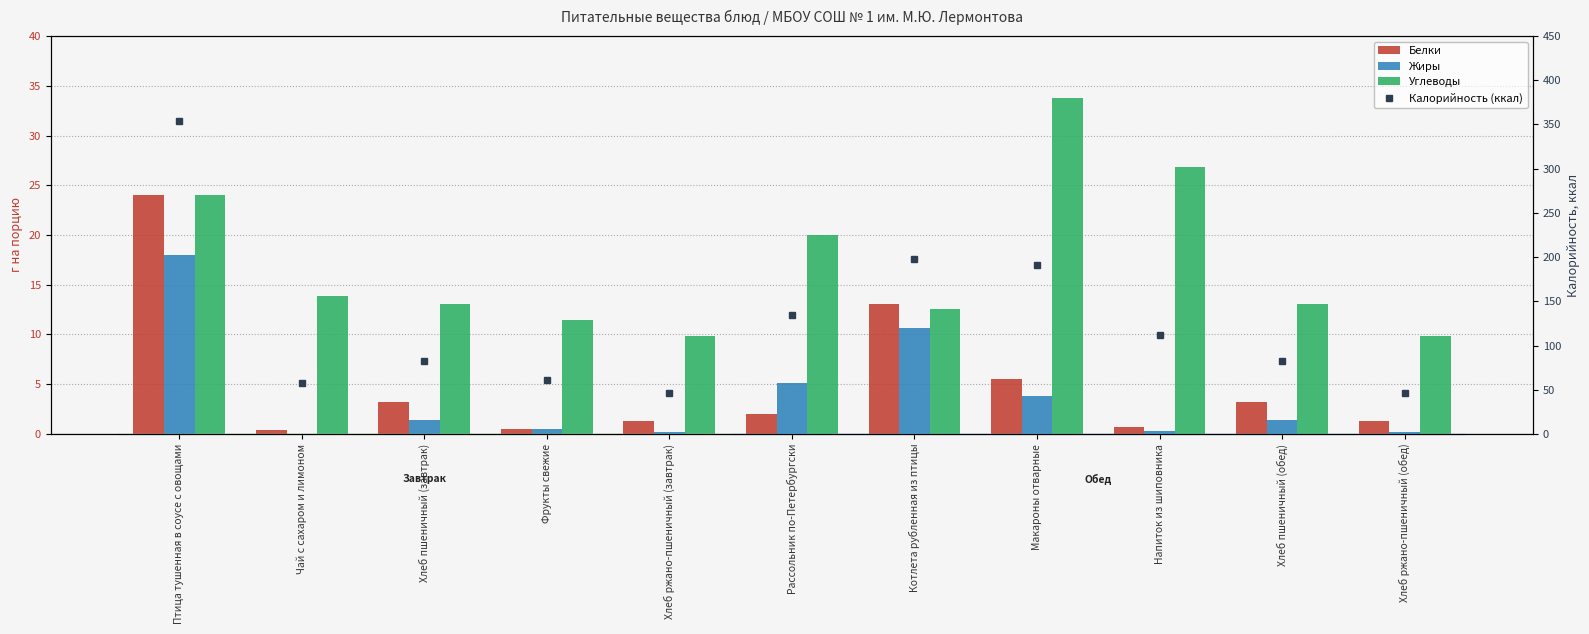

What is the approximate value of Углеводы at Рассольник по-Петербургски?

20.0